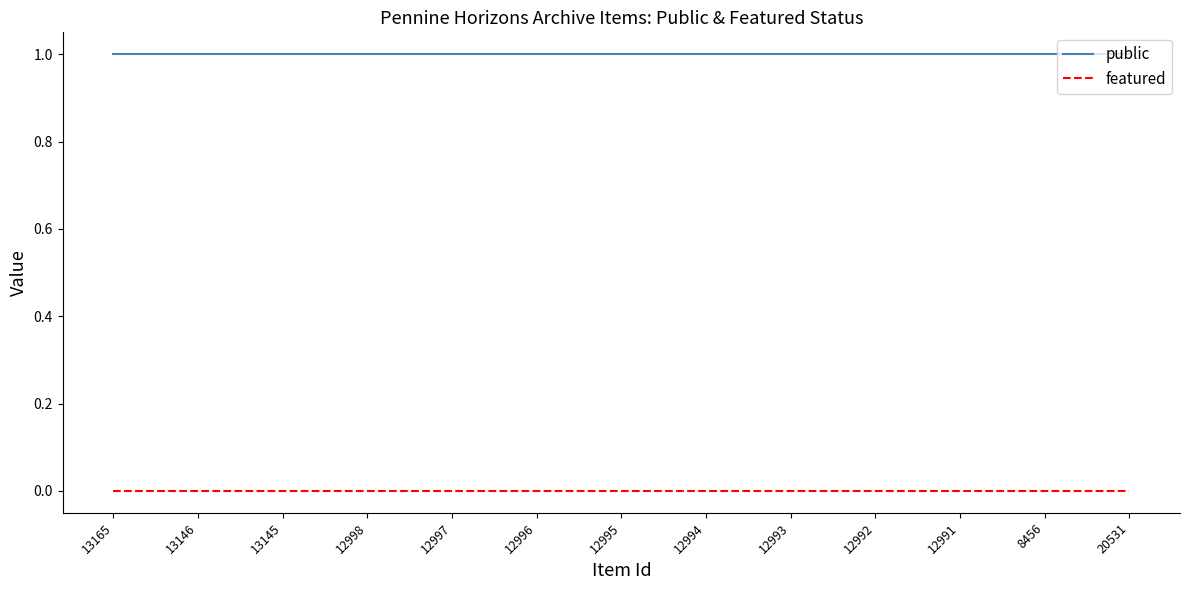

How many lines are shown in the chart?

2